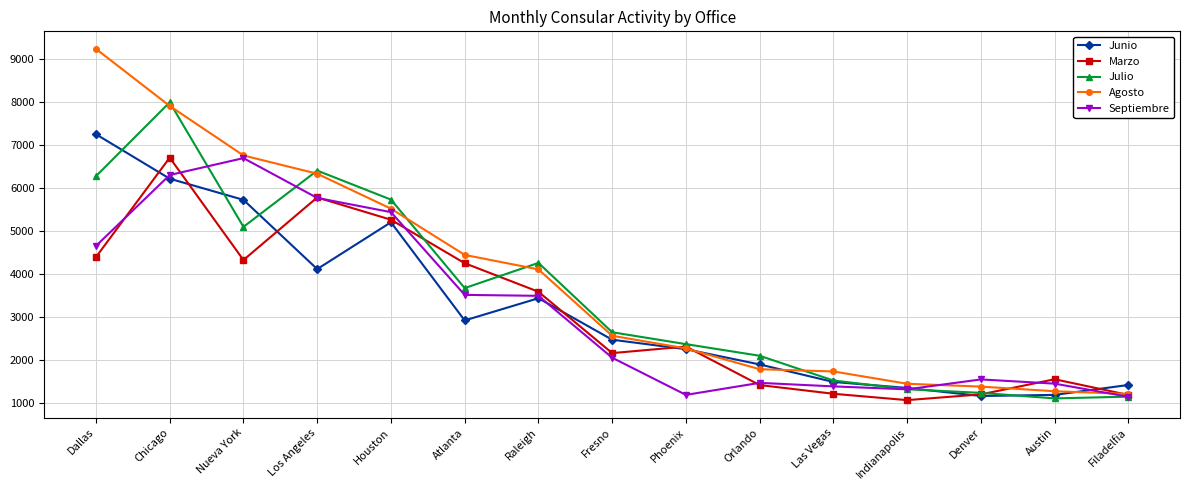

True or false: Julio and Septiembre cross at least once.

True